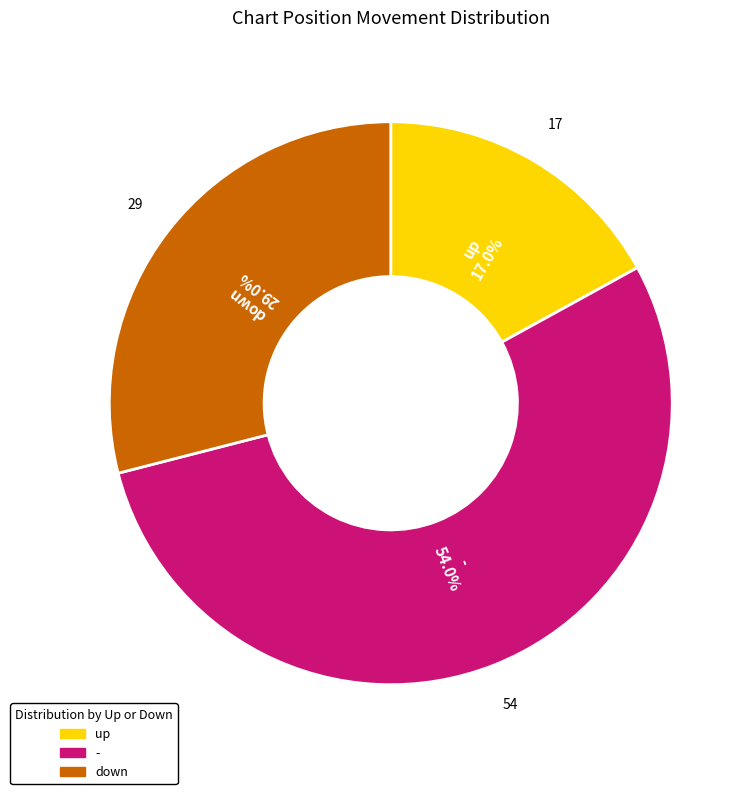

Which has a higher value, down or -?

-